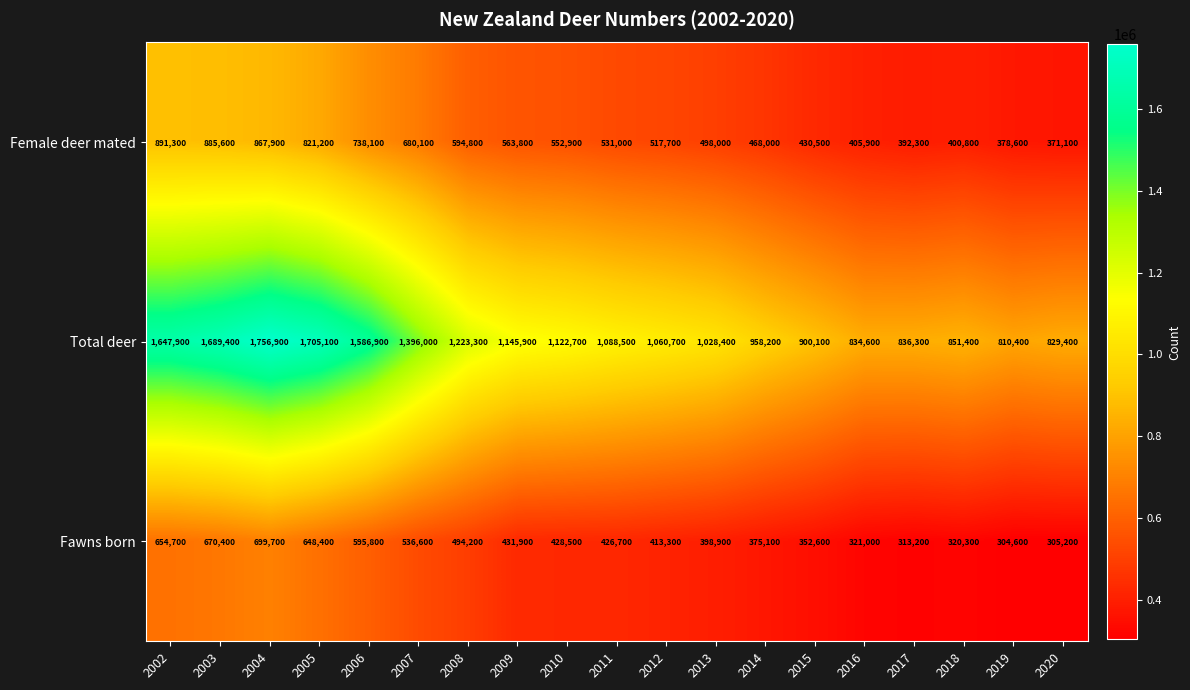

At which label does Female deer mated reach its peak?

2002